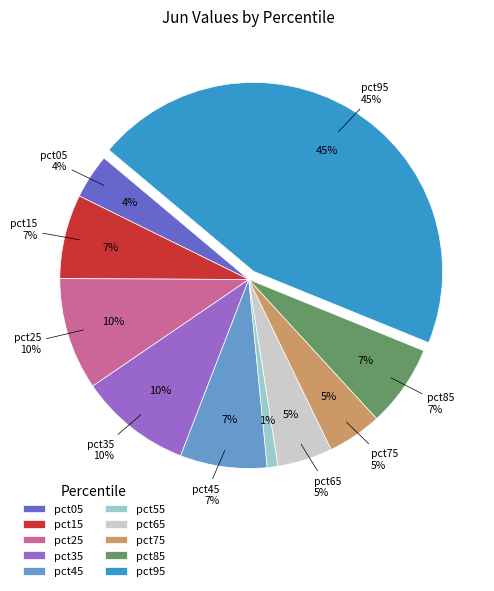

Count the number of slices in the pie.

10